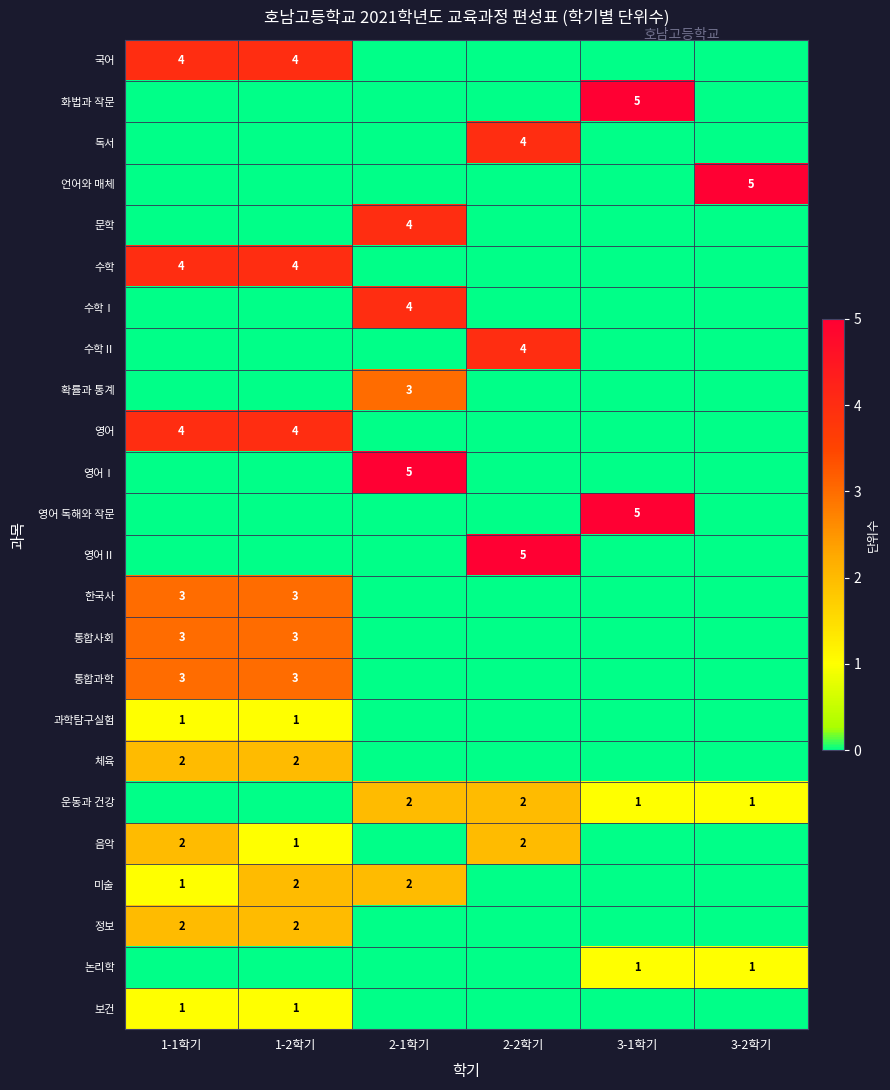

The value of 음악 at 2-2학기 is 3. True or false?

False